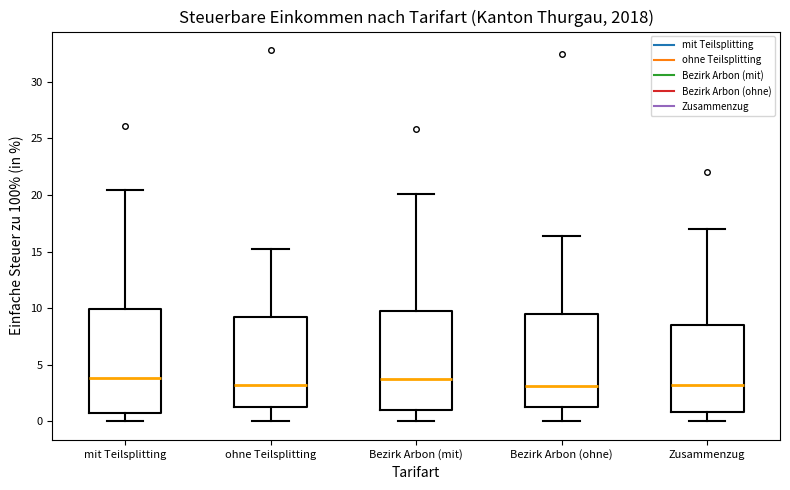

Reading left to right, transcribe this box plot: for each box, give where its median line is, the range the box spans, and where its two whiskers end, as read against the y-axis. The values are not printed on the chart, so give them approximately, as read against the axis.

mit Teilsplitting: median 4.0, box 1.0 to 10.0, whiskers 0.0 to 20.5
ohne Teilsplitting: median 3.0, box 1.5 to 9.5, whiskers 0.0 to 15.0
Bezirk Arbon (mit): median 3.5, box 1.0 to 10.0, whiskers 0.0 to 20.0
Bezirk Arbon (ohne): median 3.0, box 1.5 to 9.5, whiskers 0.0 to 16.5
Zusammenzug: median 3.0, box 1.0 to 8.5, whiskers 0.0 to 17.0